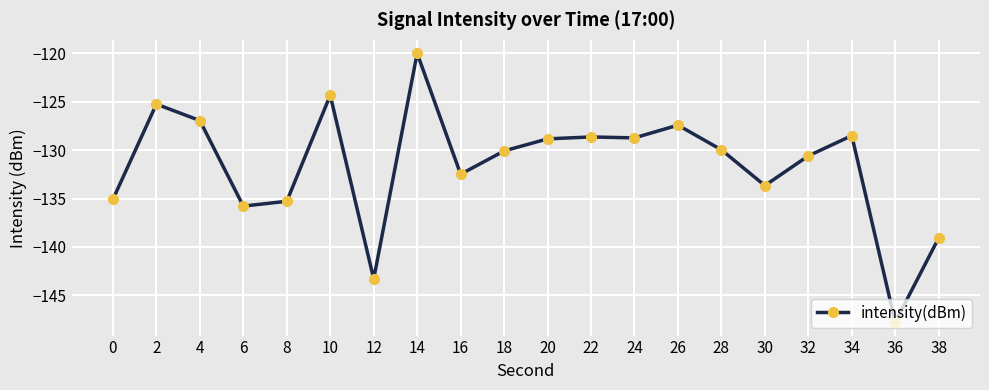

Between 4 and 22, which is larger?

4